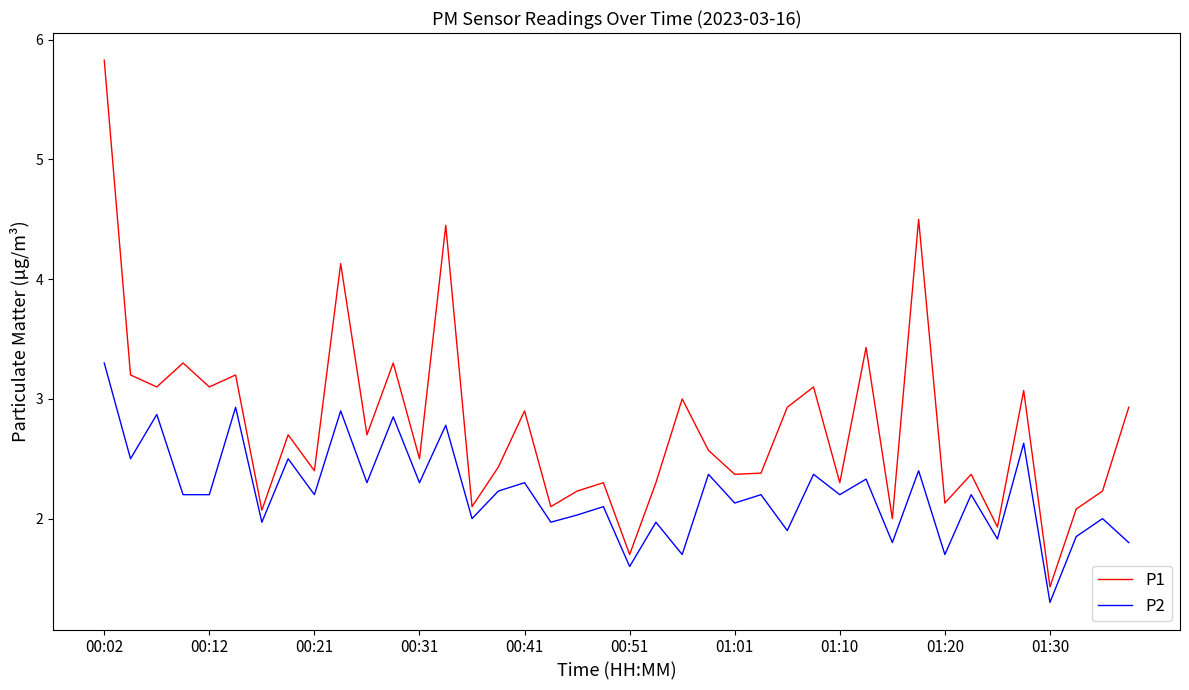

What is the minimum value shown in the chart?

1.3